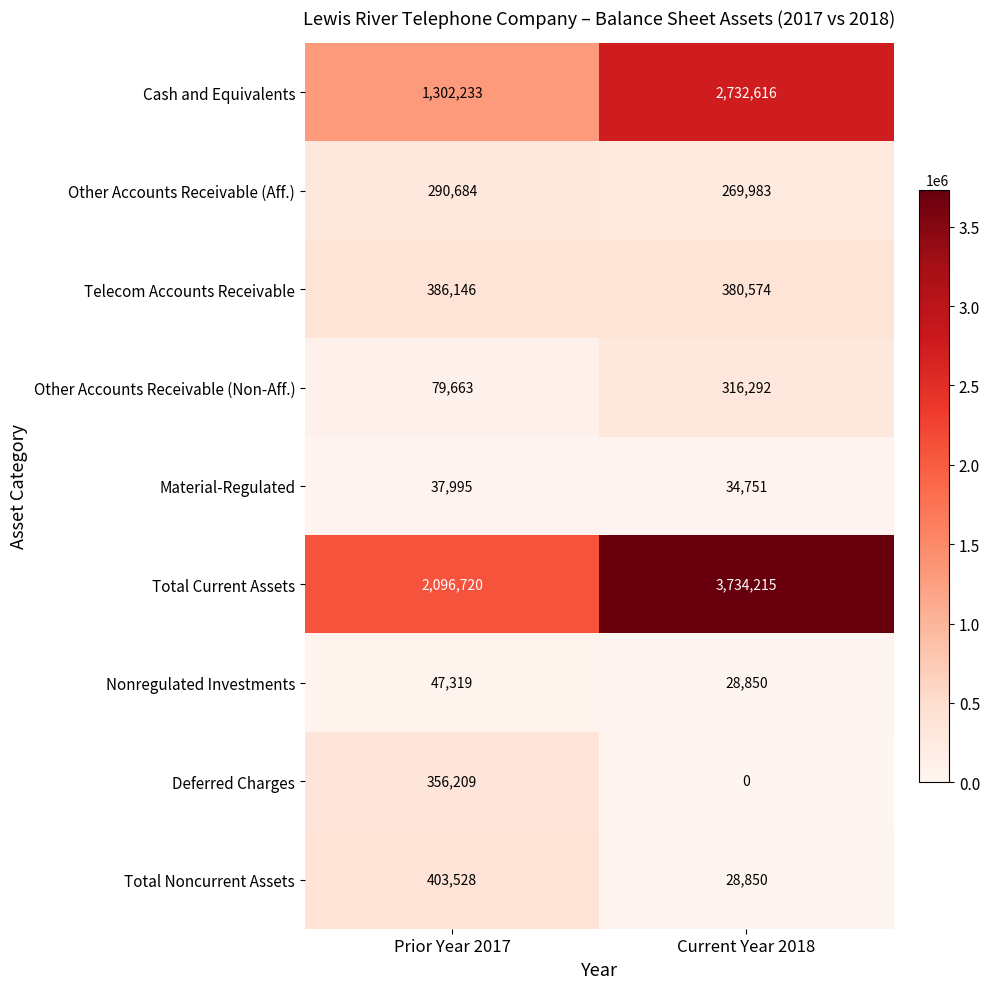

Reading left to right, transcribe all the data shown in this chart.

Cash and Equivalents: 1302233	2732616
Other Accounts Receivable (Aff.): 290684	269983
Telecom Accounts Receivable: 386146	380574
Other Accounts Receivable (Non-Aff.): 79663	316292
Material-Regulated: 37995	34751
Total Current Assets: 2096720	3734215
Nonregulated Investments: 47319	28850
Deferred Charges: 356209	0
Total Noncurrent Assets: 403528	28850